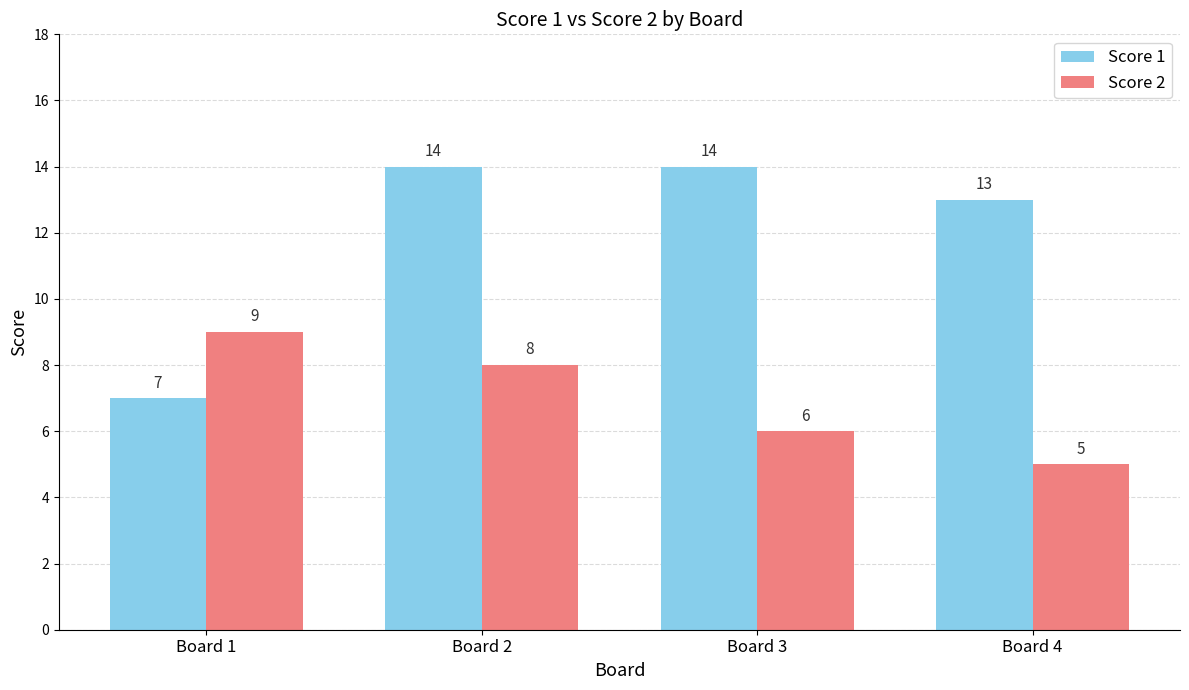

How many bars are there in total?

8